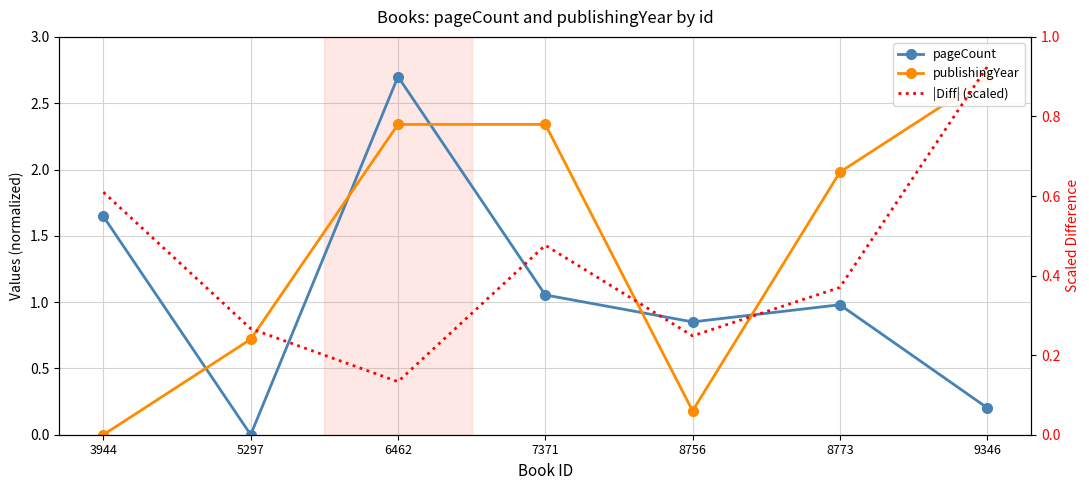

At how many categories does at least one series exceed 1?

5